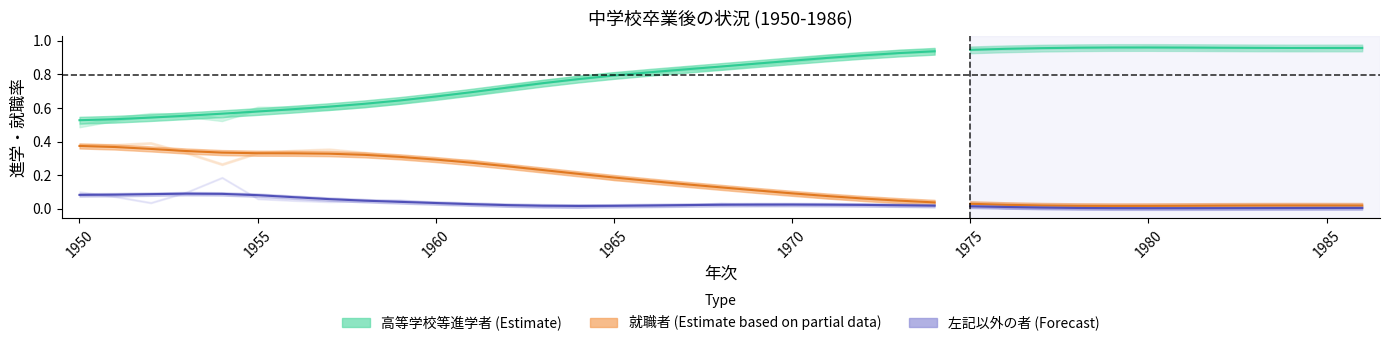

The value of 就職者 (Partial) at 19 is 0.0. True or false?

False